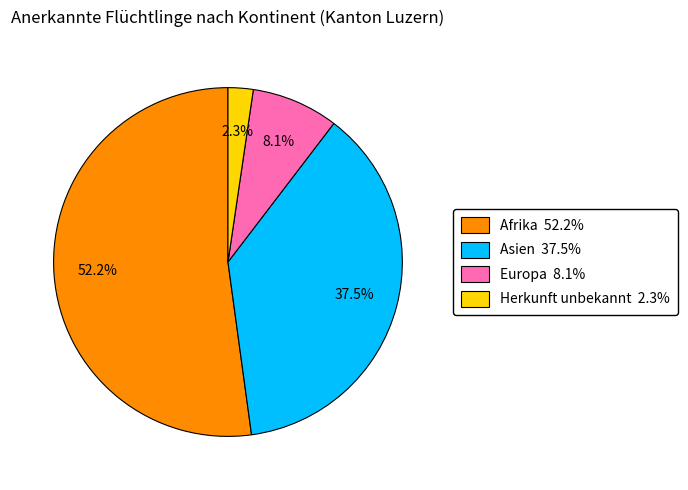

Rank the categories by value from highest to lowest.

Afrika, Asien, Europa, Herkunft unbekannt